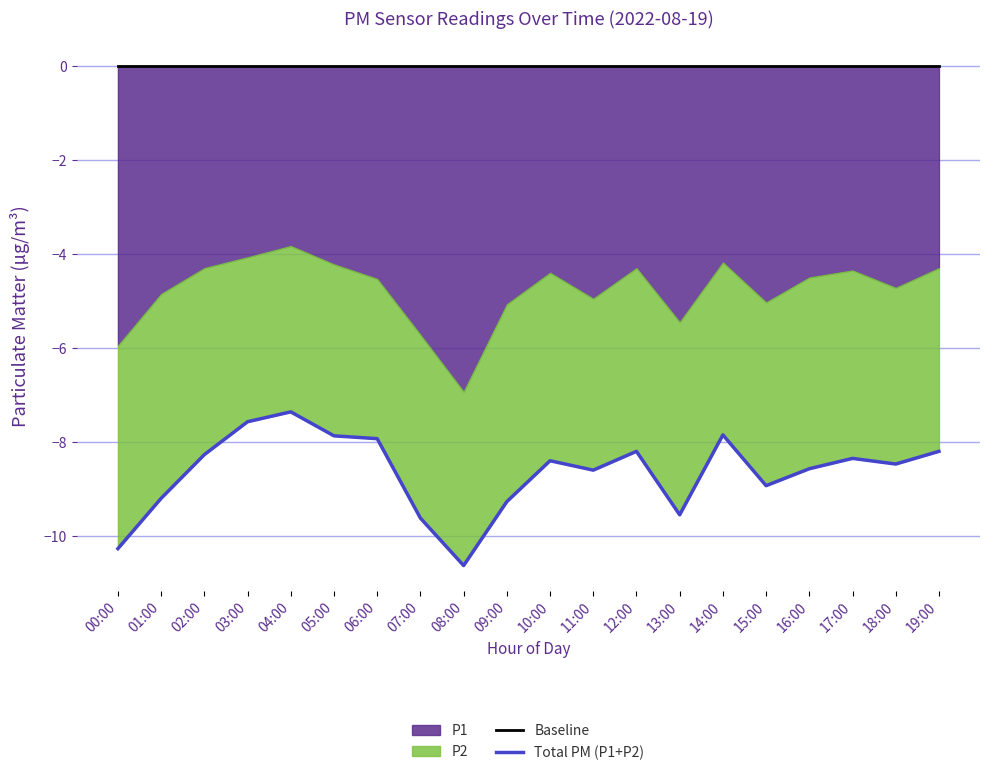

True or false: Baseline has more than 2 points higher than both neighbors.

False